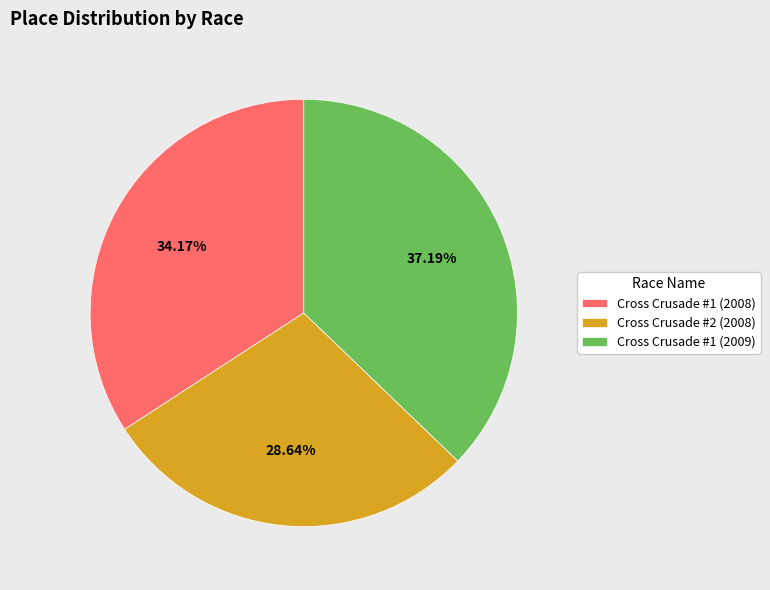

Is there a majority slice in this chart?

No